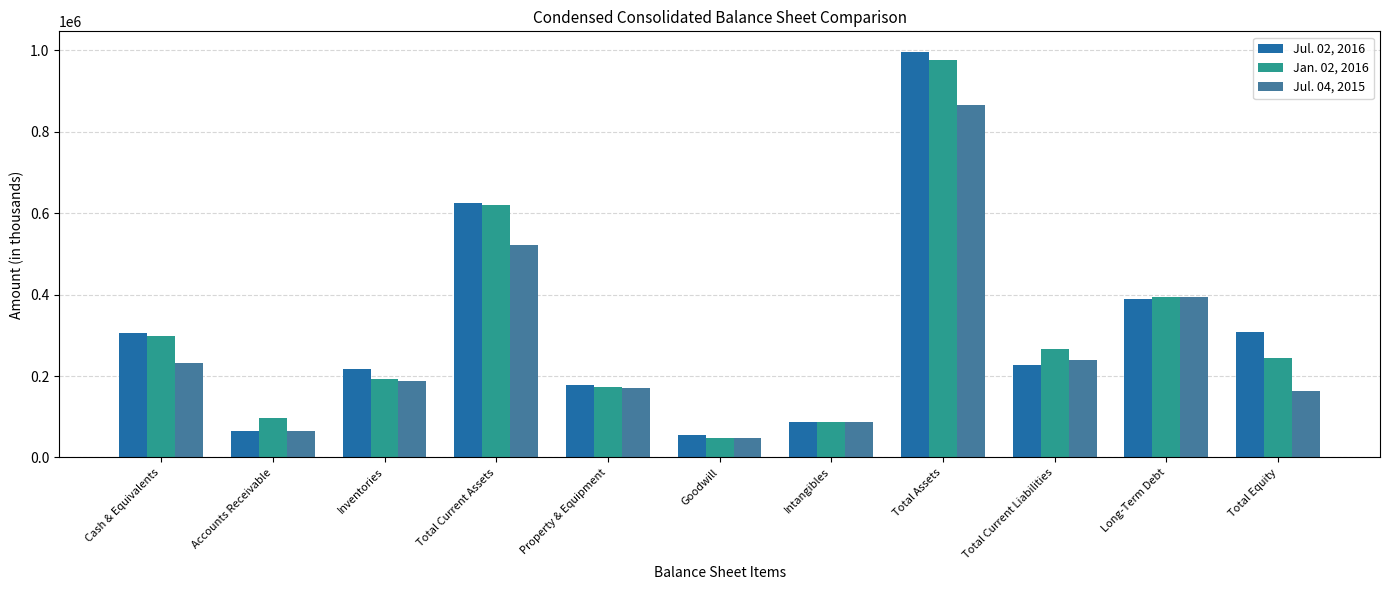

What is the difference between the Jul. 02, 2016 values at Goodwill and Property & Equipment?

121640